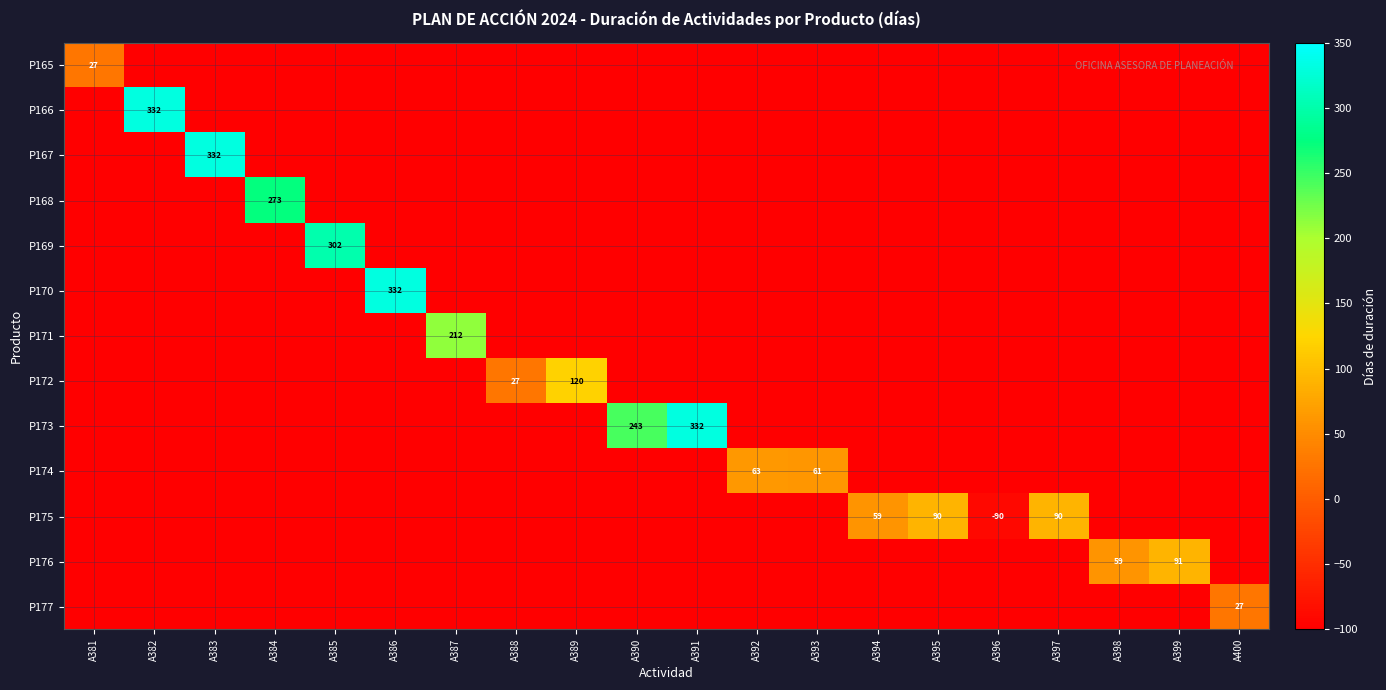

What is the total value across all series at A389?

-2280